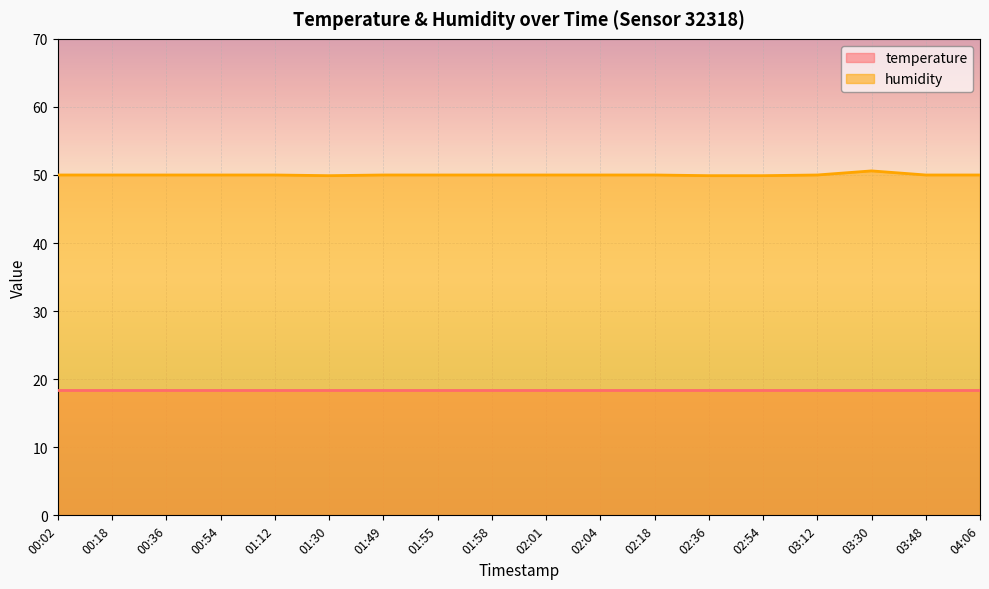

Reading left to right, what are all the values shown in this chart?

50.0	50.0	50.0	50.0	50.0	49.9	50.0	50.0	50.0	50.0	50.0	50.0	49.9	49.9	50.0	50.6	50.0	50.0